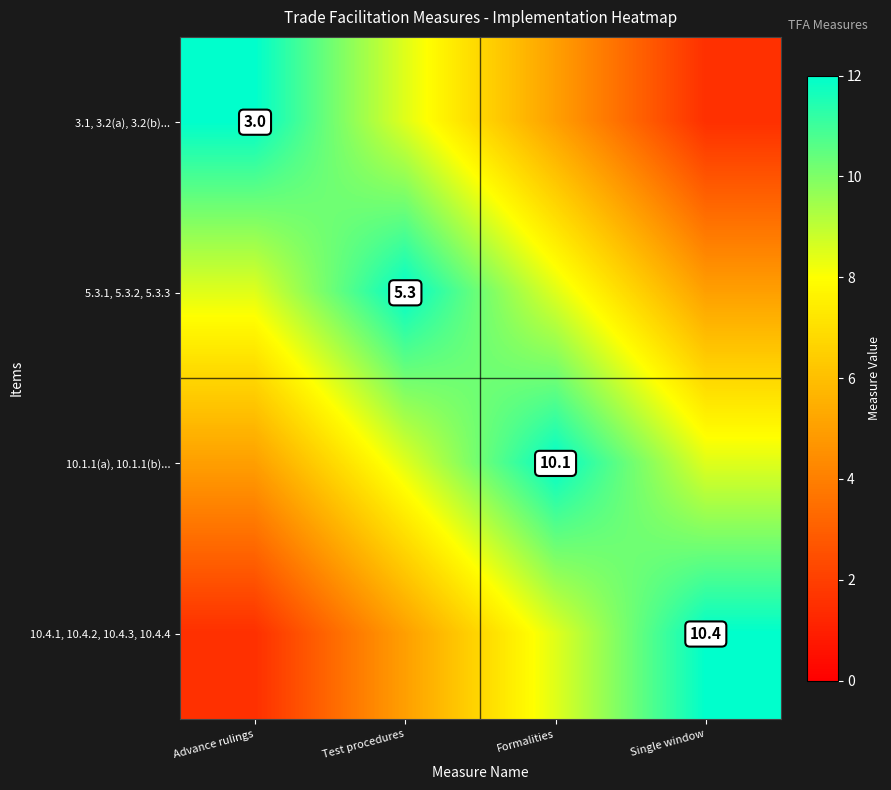

The 10.4.1, 10.4.2, 10.4.3, 10.4.4 series shows 10.4 at Single window. True or false?

True